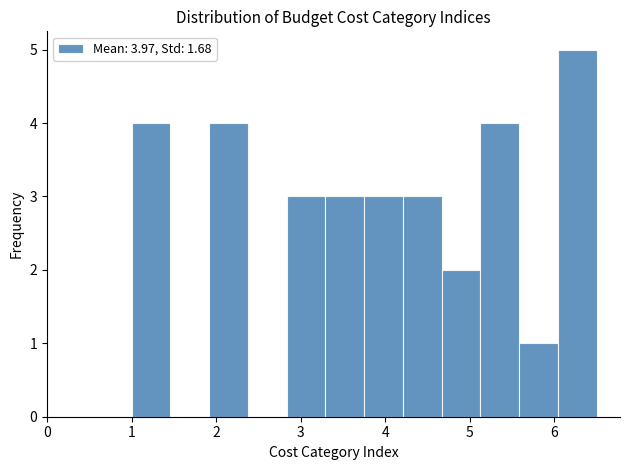

What is the height of the bar covering 4.7 to 5.1 on the x-axis? Neither the bar edges nor the heights are printed on the chart, so give them approximately, as read against the axes.

2